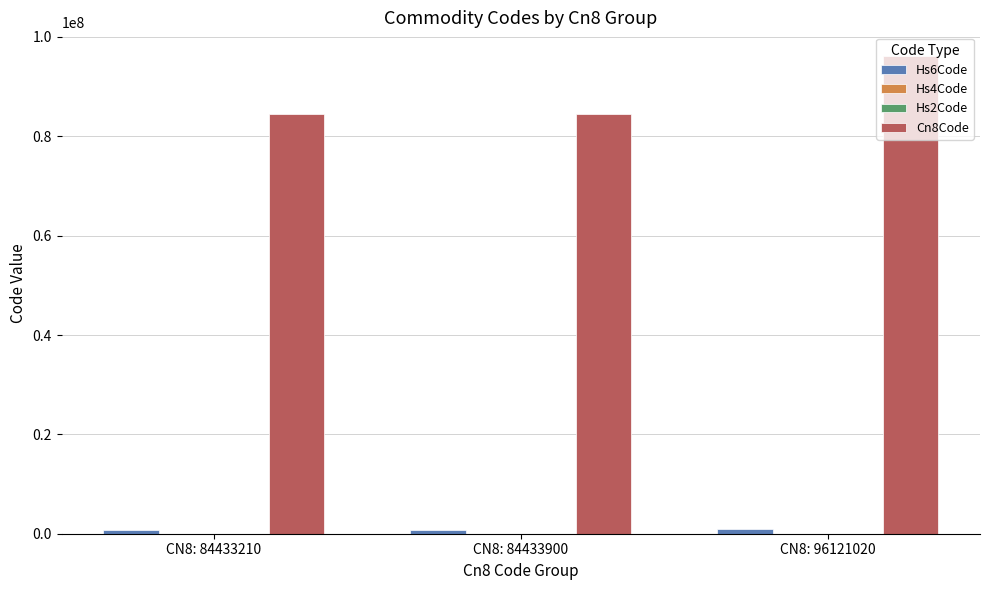

Count the number of categories in the chart.

3